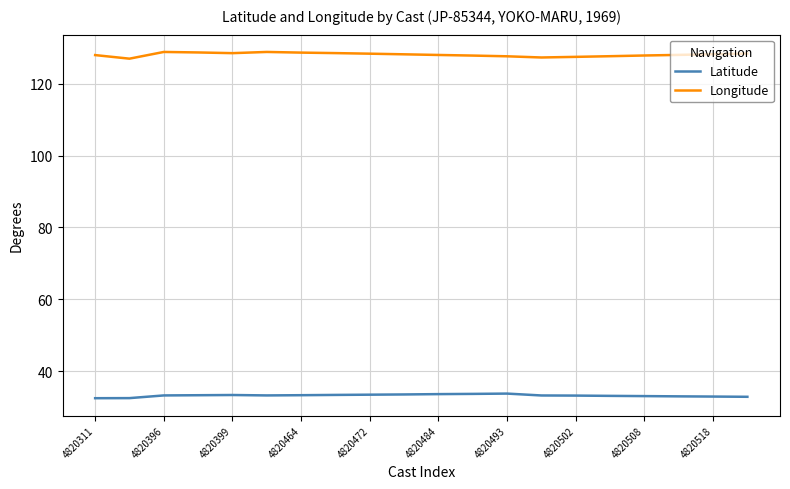

List the series in order of their overall mean, lowest first.

Latitude, Longitude